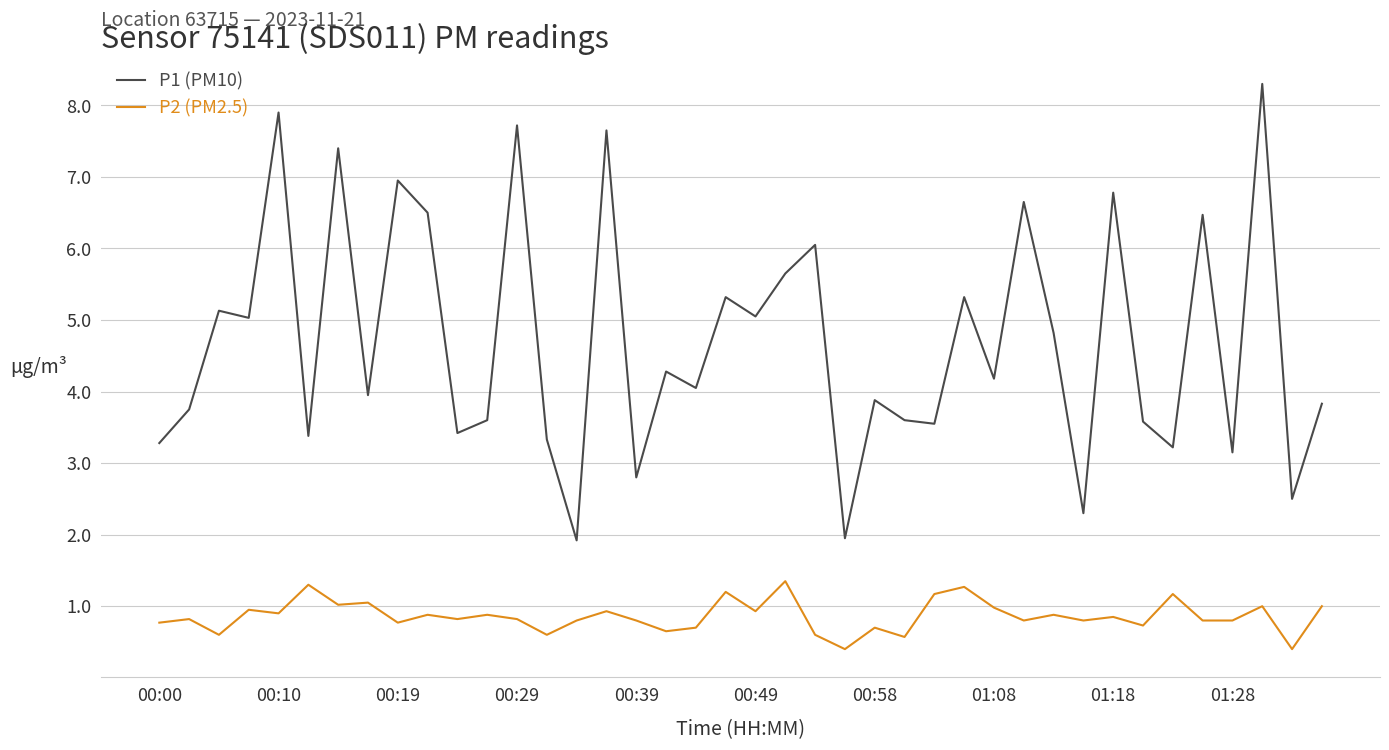

How many values in the P1 (PM10) series exceed 4?

21